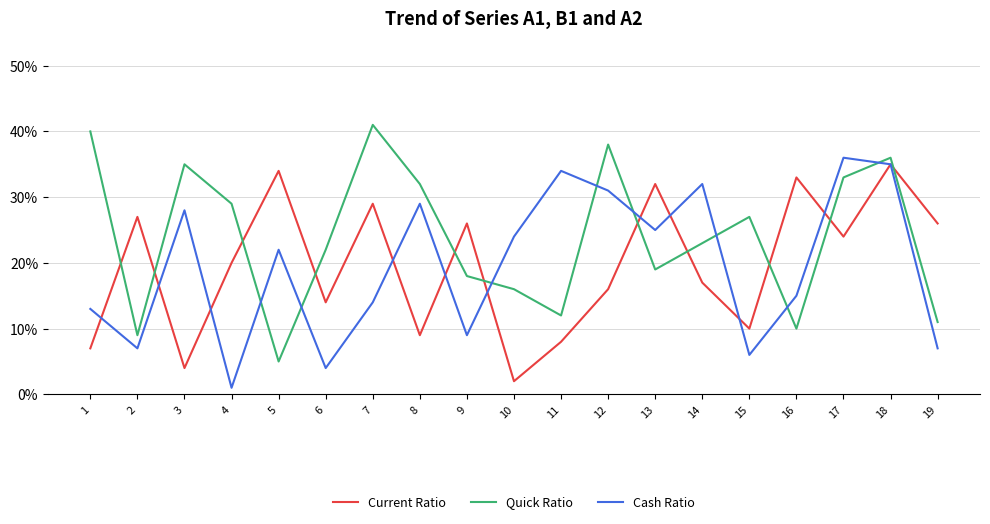

At how many categories does at least one series exceed 14?

19